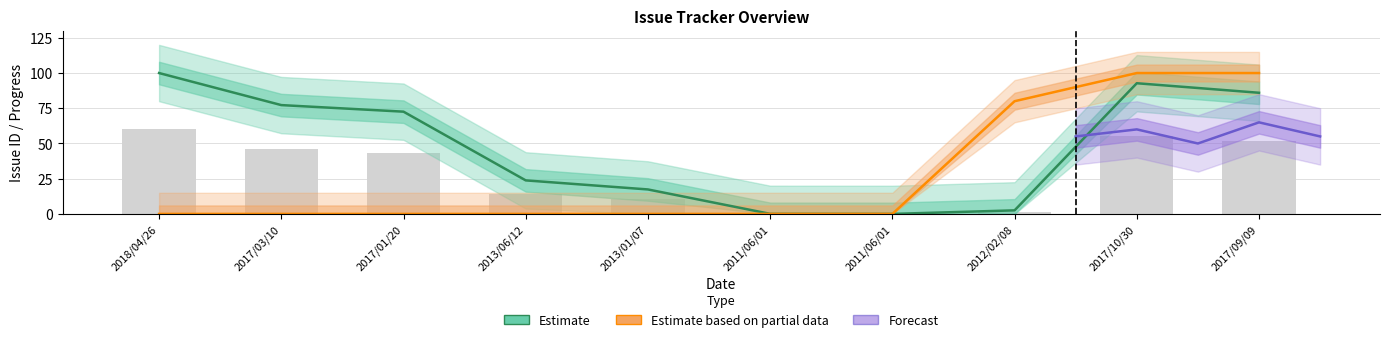

The value of Progress at 2017/03/10 is -47.4. True or false?

False